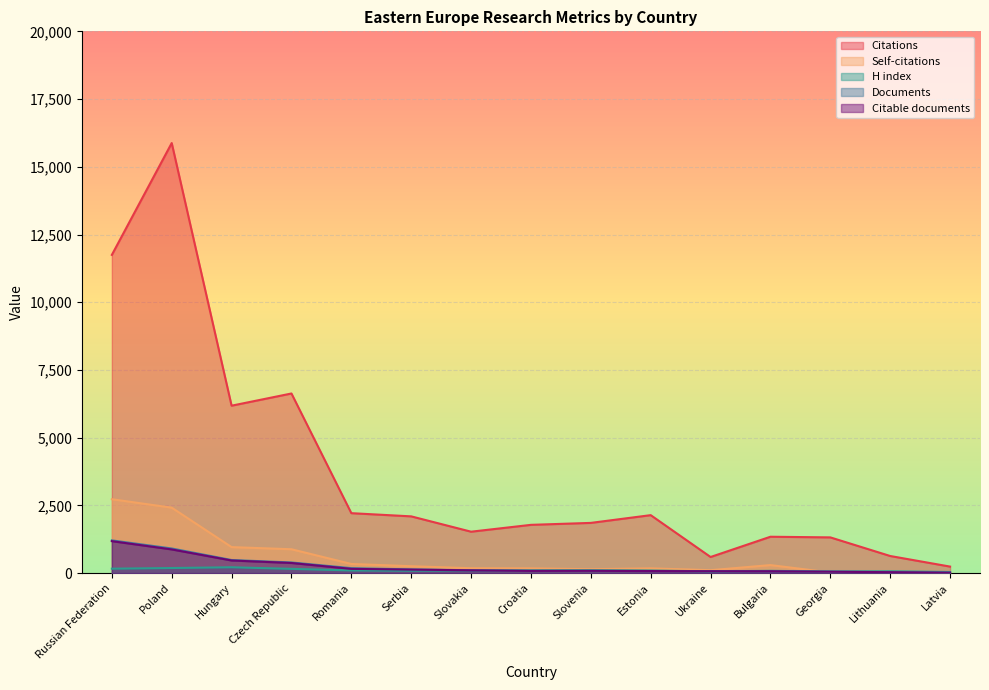

Does the chart display data point markers on the line(s)?

No